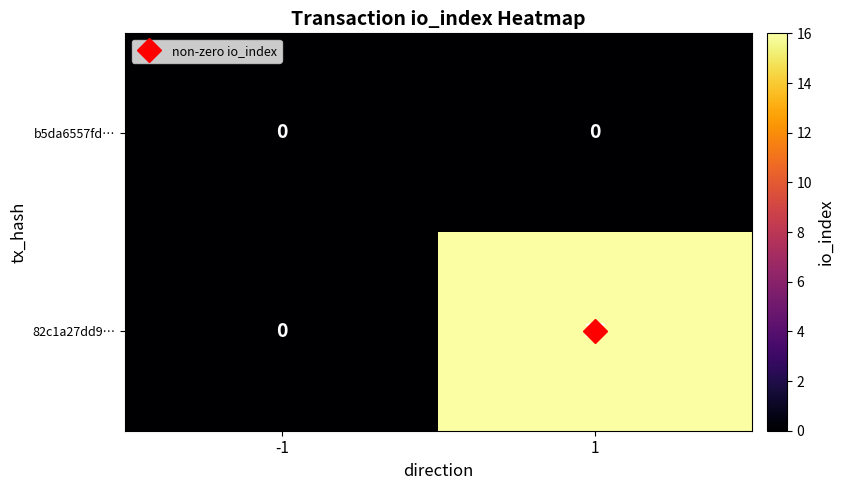

Rank the series by their maximum value, from lowest to highest.

b5da6557fd…, 82c1a27dd9…